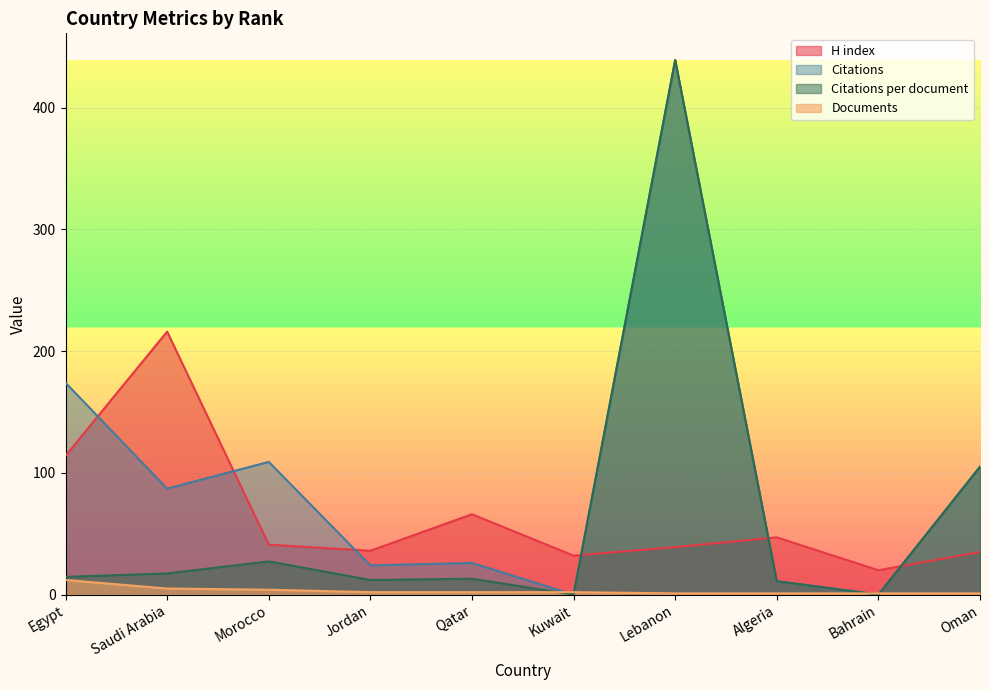

List the labels in order of H index value, largest first.

Saudi Arabia, Egypt, Qatar, Algeria, Morocco, Lebanon, Jordan, Oman, Kuwait, Bahrain